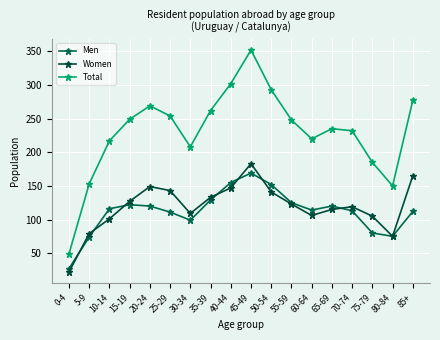

Does the chart have visible grid lines?

Yes